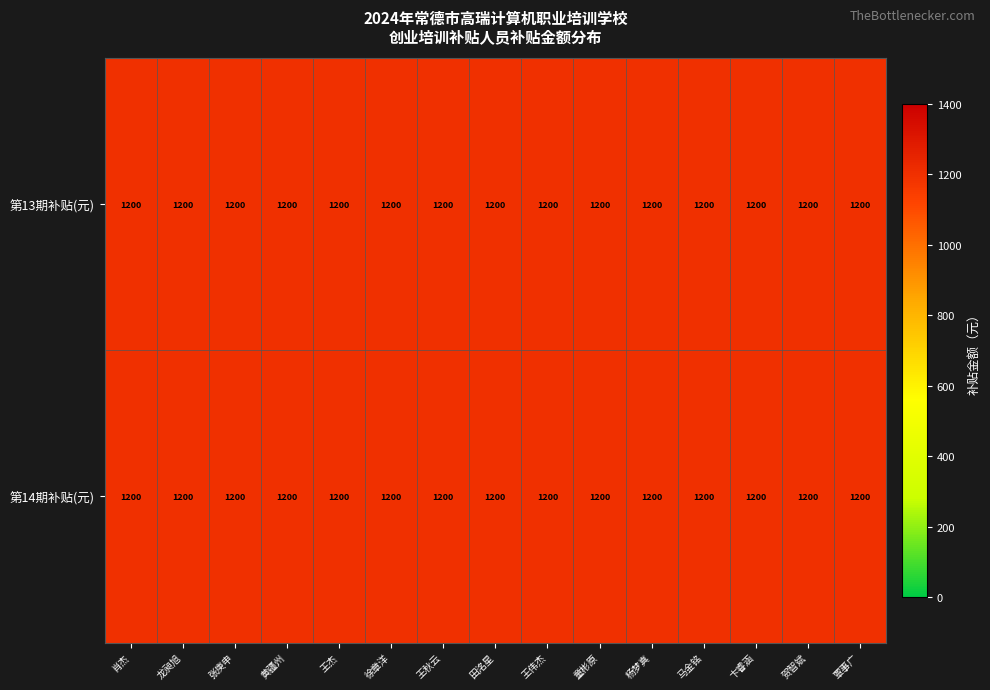

What is the greatest value displayed?

1200